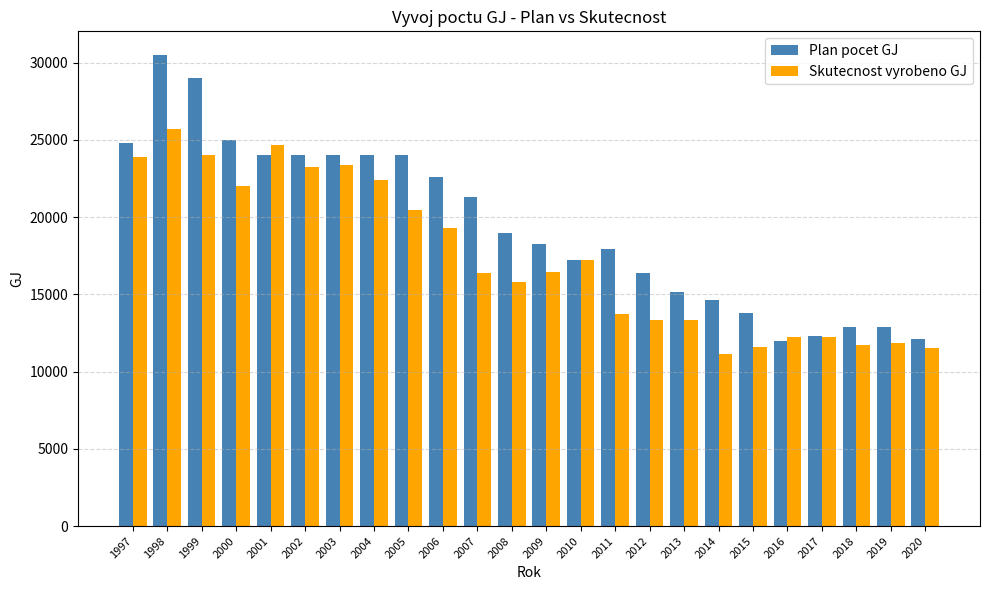

The value of Skutecnost vyrobeno GJ at 2020 is 11499.0. True or false?

True